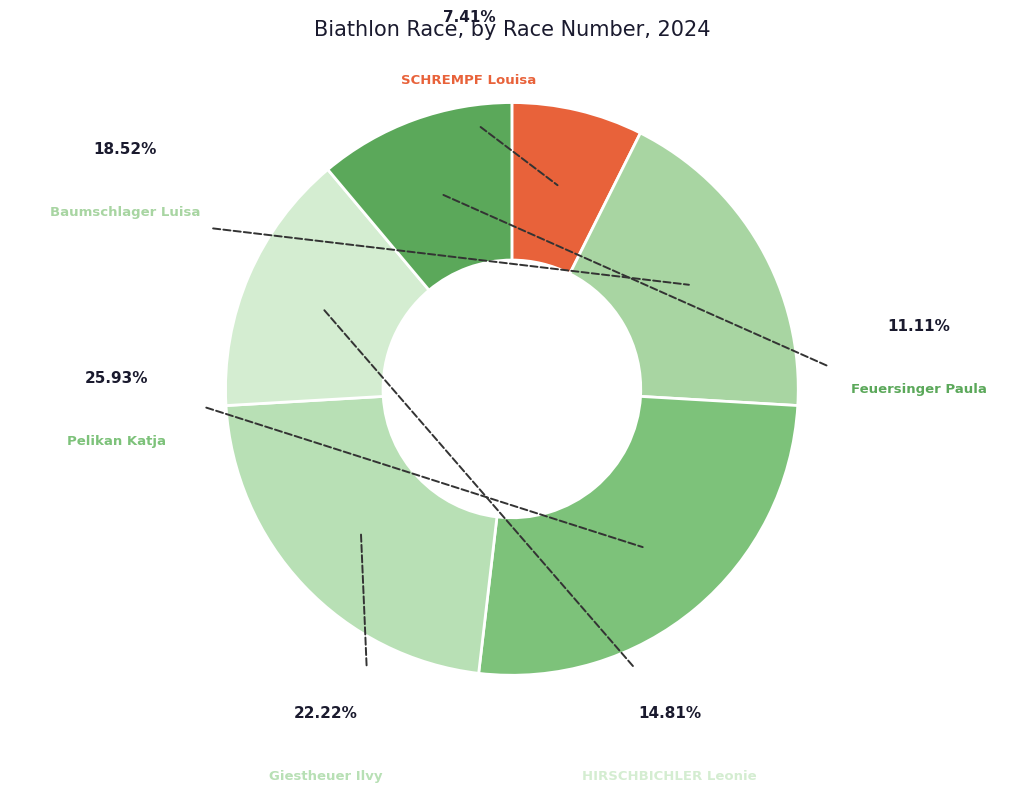

Approximately how many times larger is the value at Pelikan Katja compared to HIRSCHBICHLER Leonie?

1.8